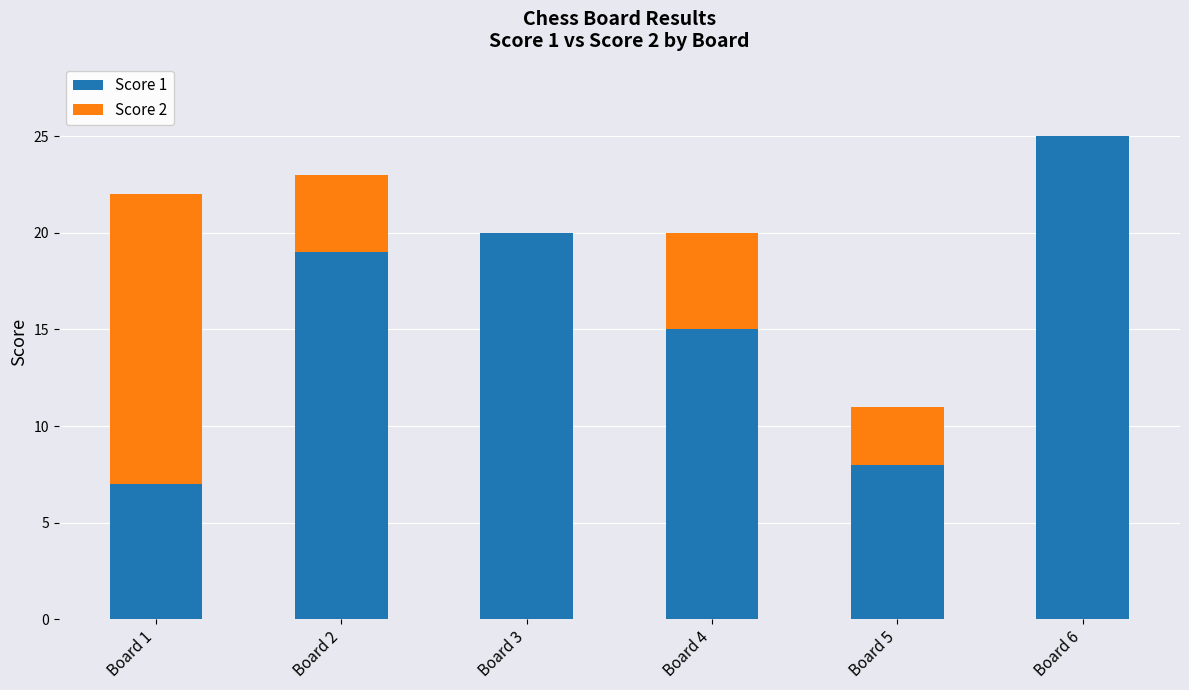

Reading right to left, list the values for the Score 1 series.

Board 6=25	Board 5=8	Board 4=15	Board 3=20	Board 2=19	Board 1=7